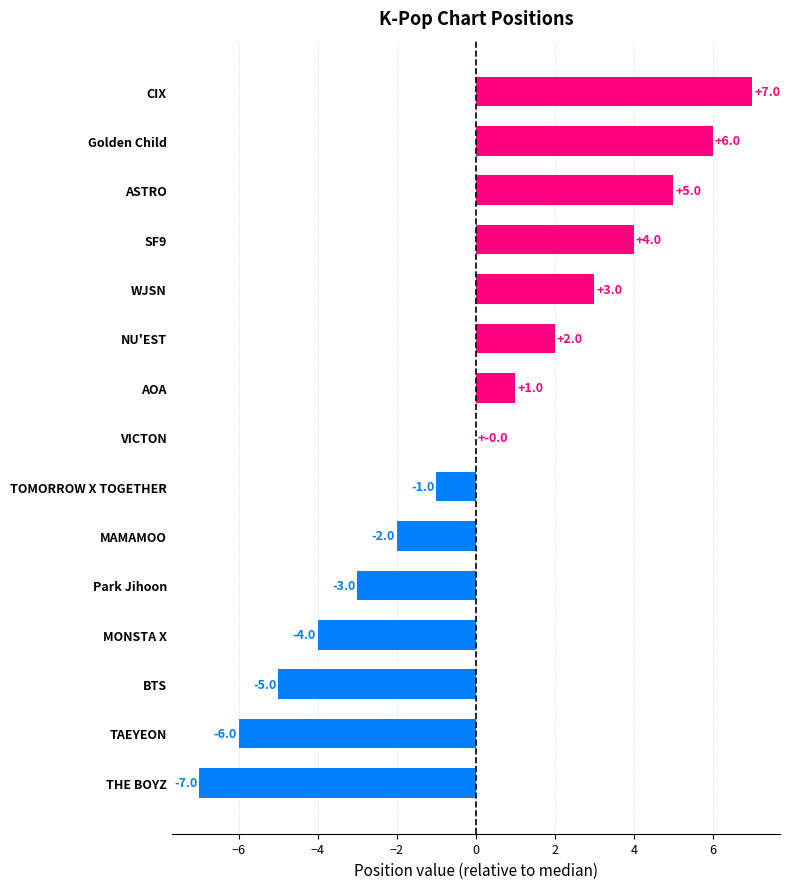

What is the maximum value shown in the chart?

7